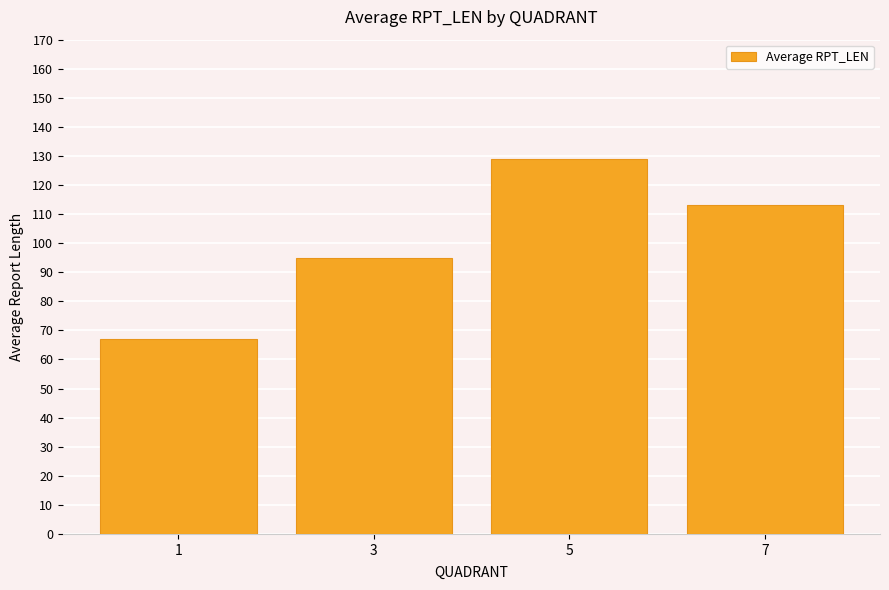

List the labels in order of value, largest first.

5, 7, 3, 1